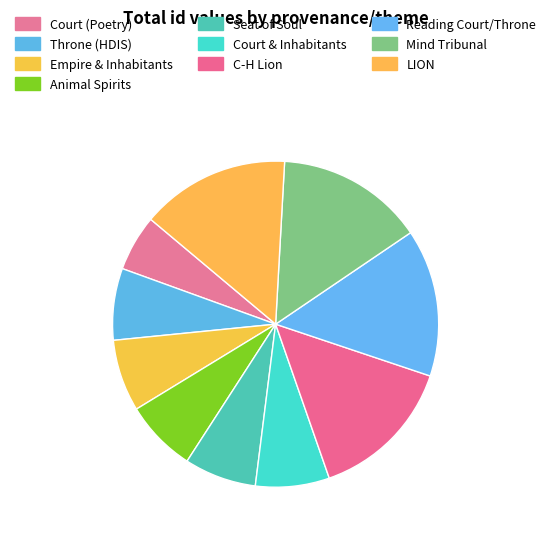

Which slice is the largest?

LION